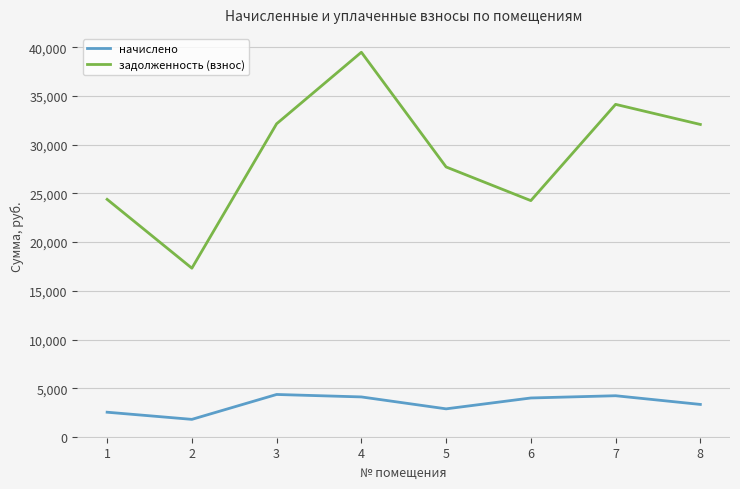

List the series in order of their peak value, highest first.

задолженность (взнос), начислено